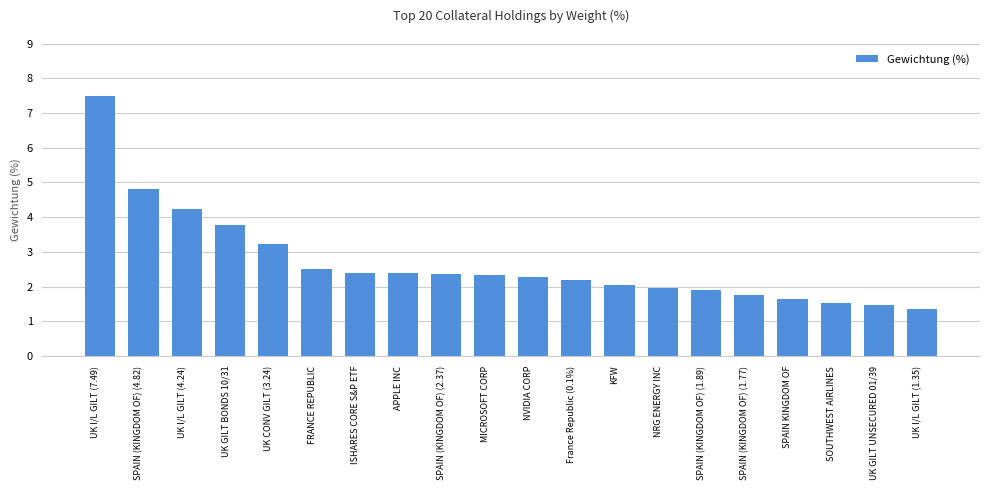

What is the maximum value shown in the chart?

7.5